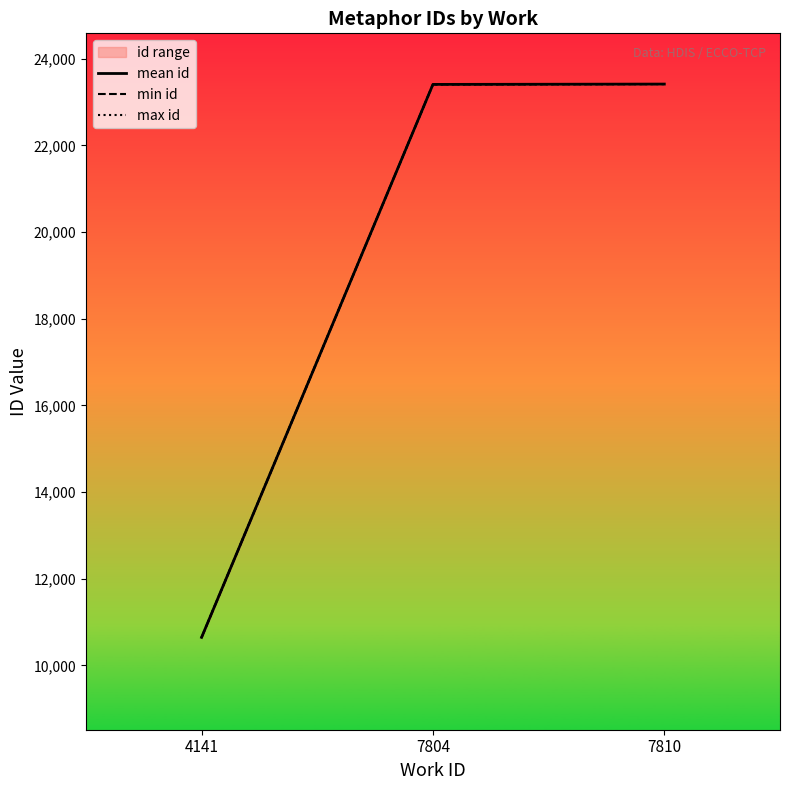

What is the highest value of the min id series?

23417.0